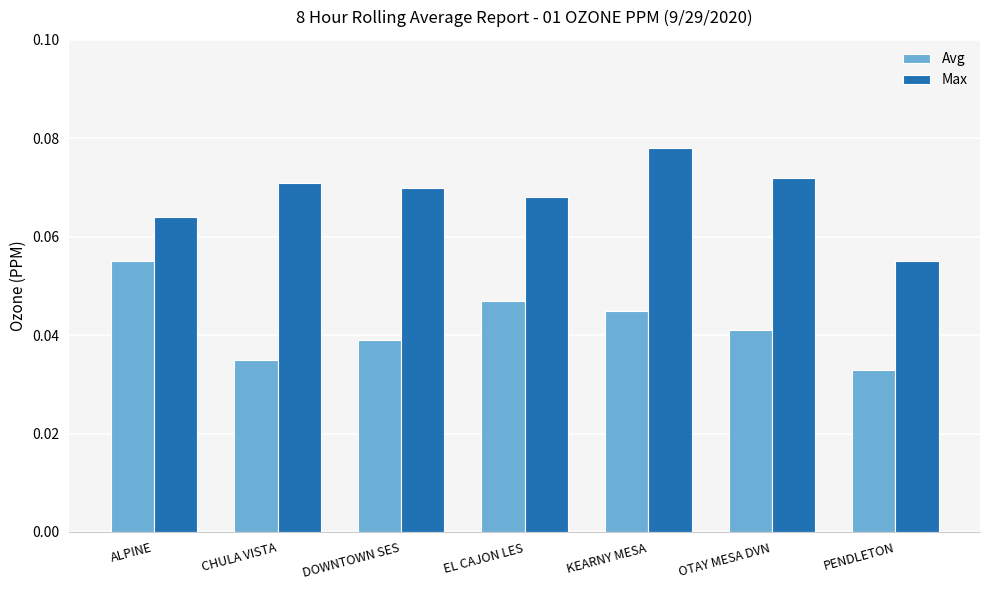

How many bars are there in total?

14